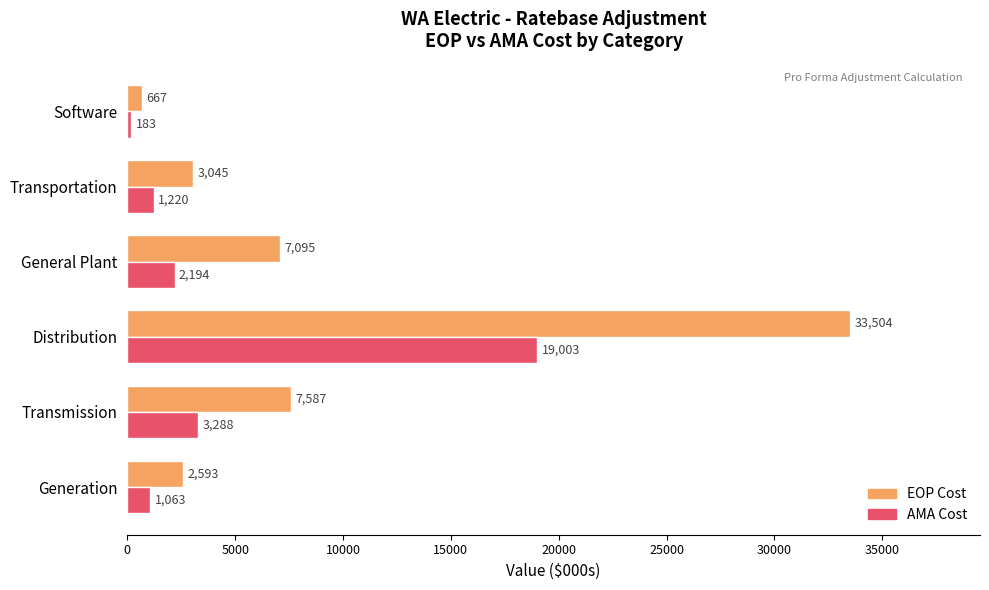

What is the maximum value for EOP Cost?

33503.9